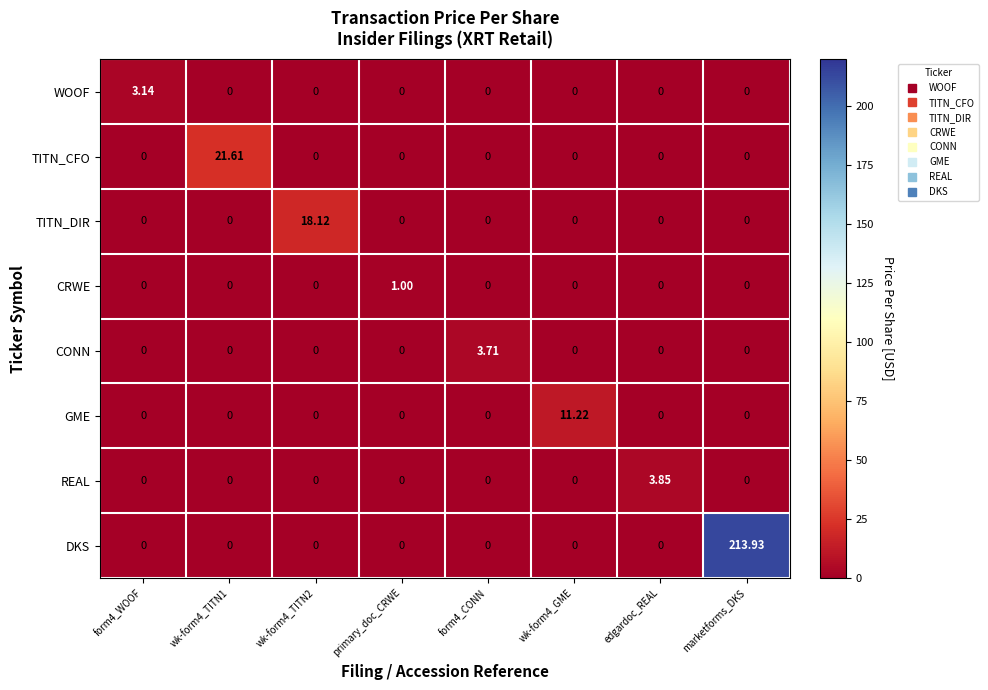

Count the number of categories in the chart.

8